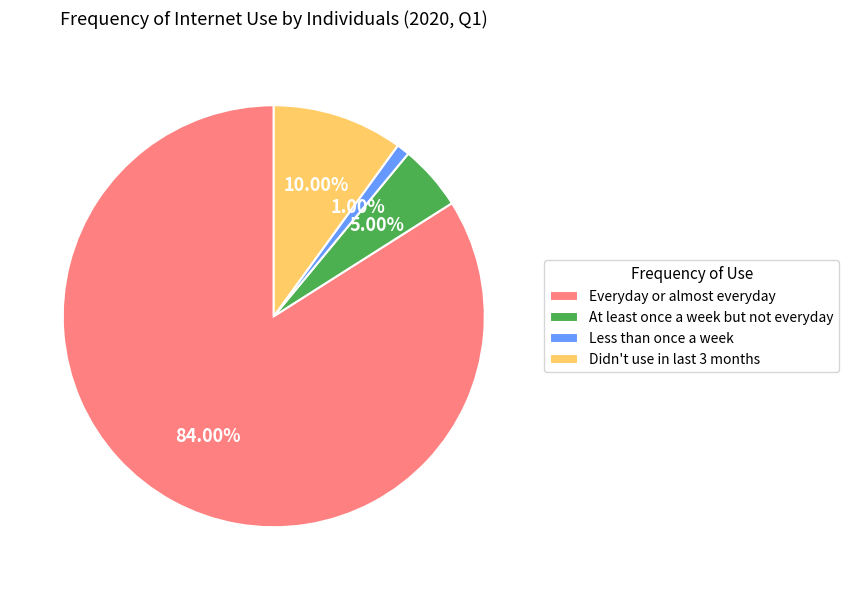

What portion of the pie excludes Everyday or almost everyday?

16.0%